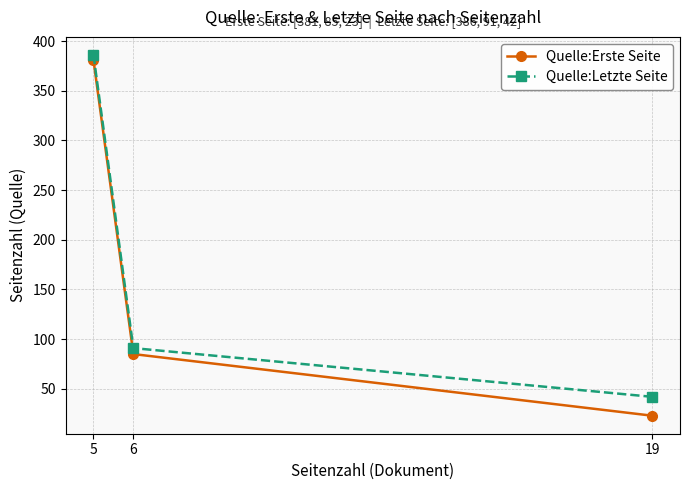

What is the approximate value of Quelle:Letzte Seite at 19, to the nearest 50?

50